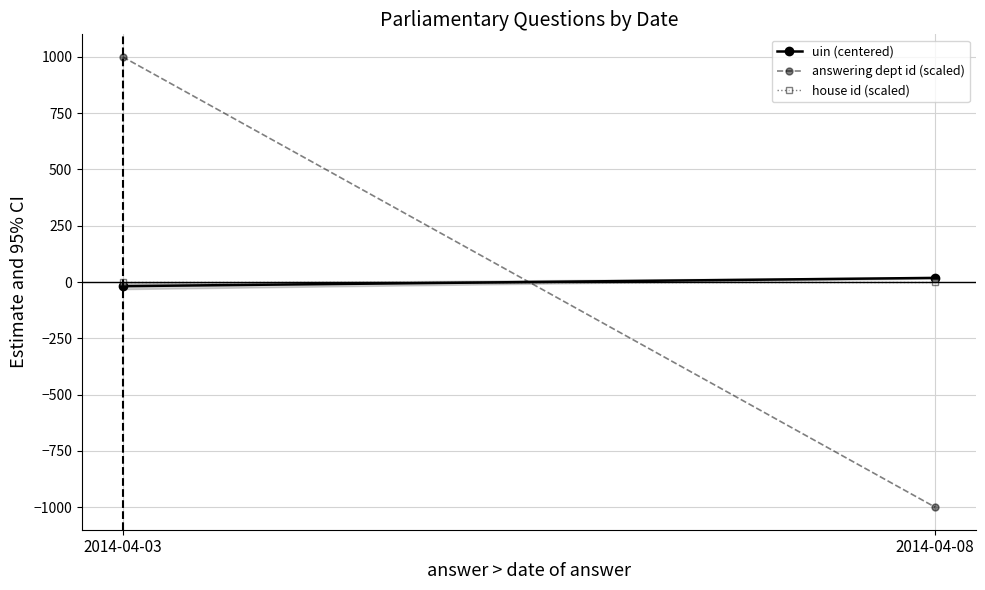

How many lines are shown in the chart?

3